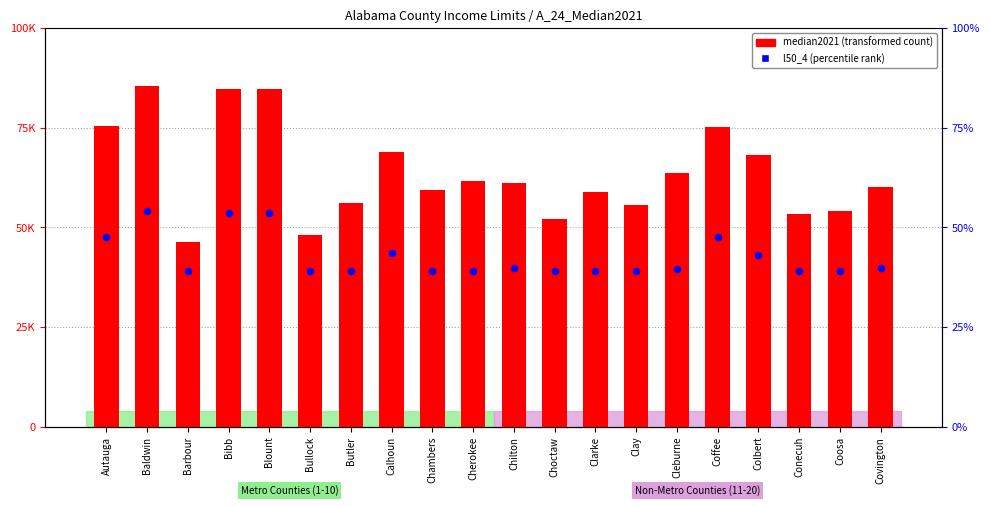

Which series contains the lowest Y value?

l50_4 (percentile)